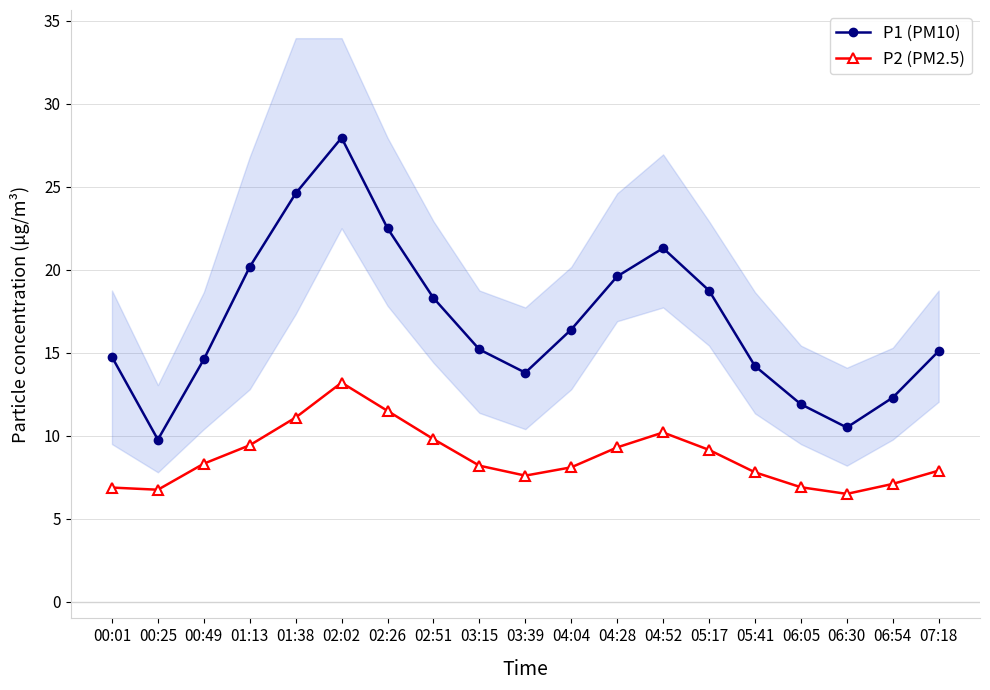

What is the label of the 7th point from the left?

02:26